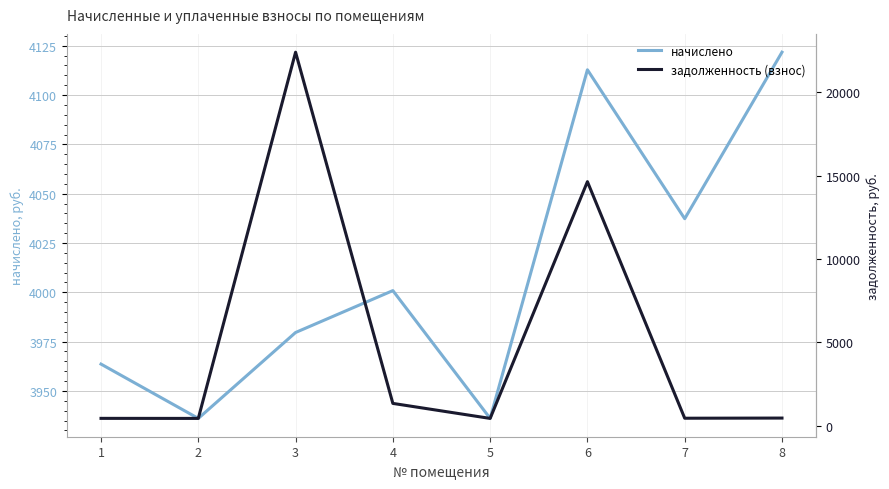

True or false: начислено and задолженность (взнос) cross at least once.

True